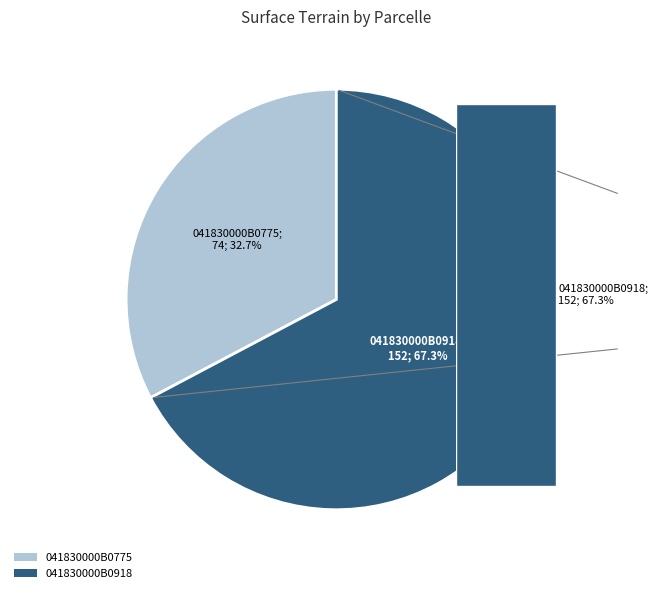

To the nearest percent, what portion does 041830000B0918 represent?

67%